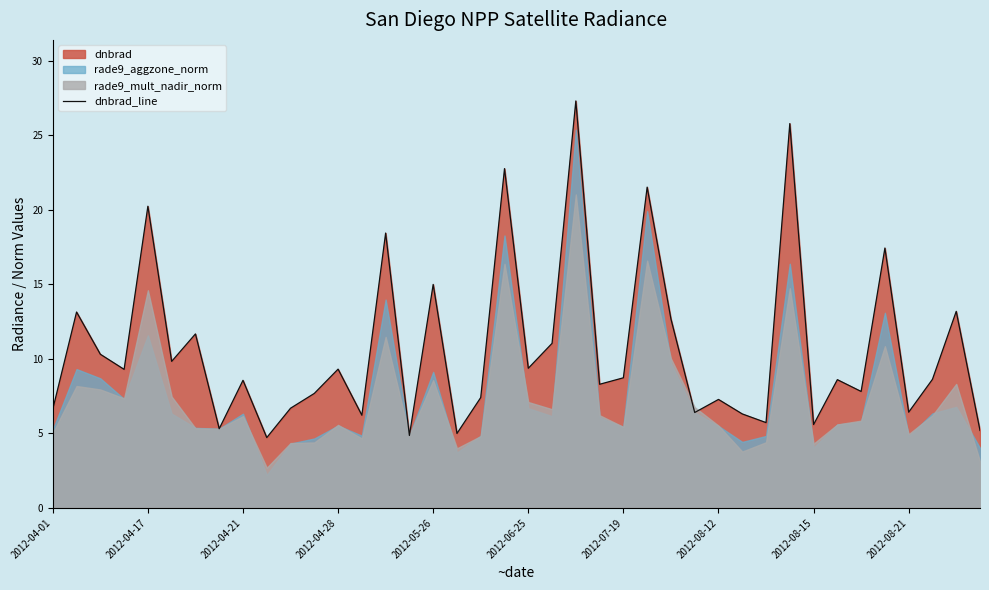

True or false: dnbrad_line has a value of 9.4 at 2012-04-01.

False